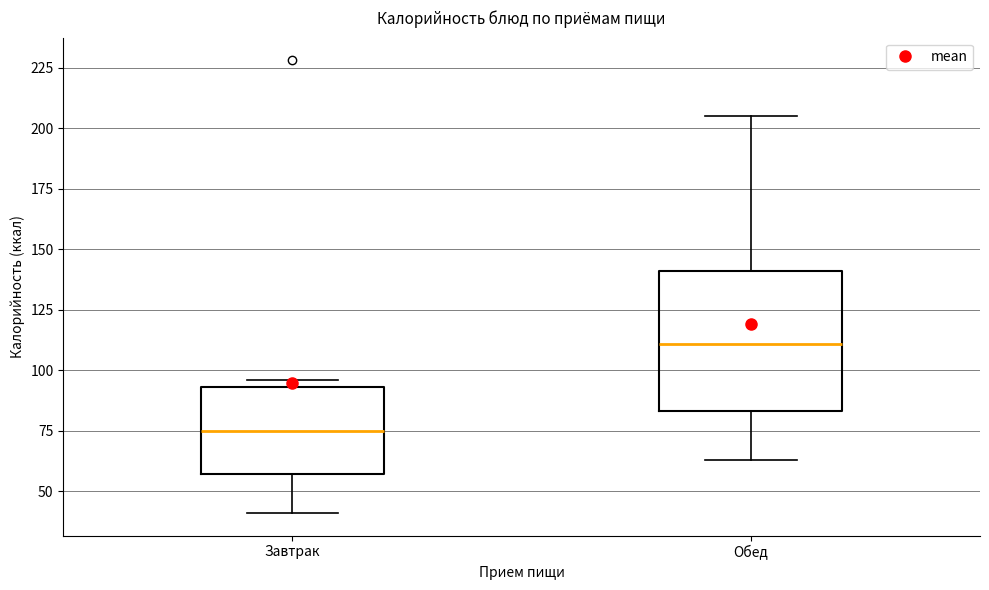

Which box has the lowest median line?

Завтрак